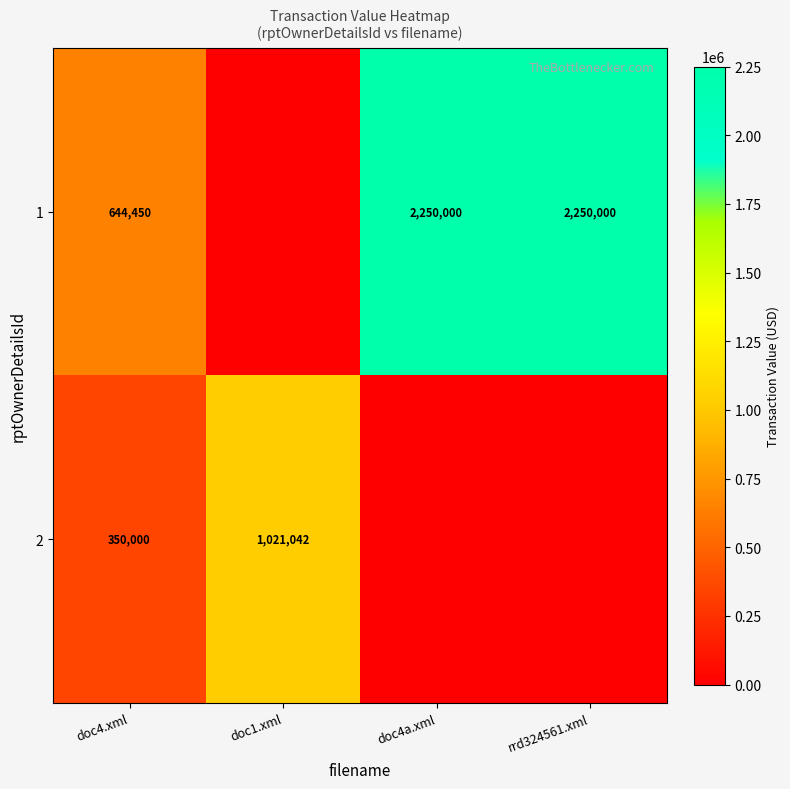

The 1 series shows 449369 at doc4.xml. True or false?

False